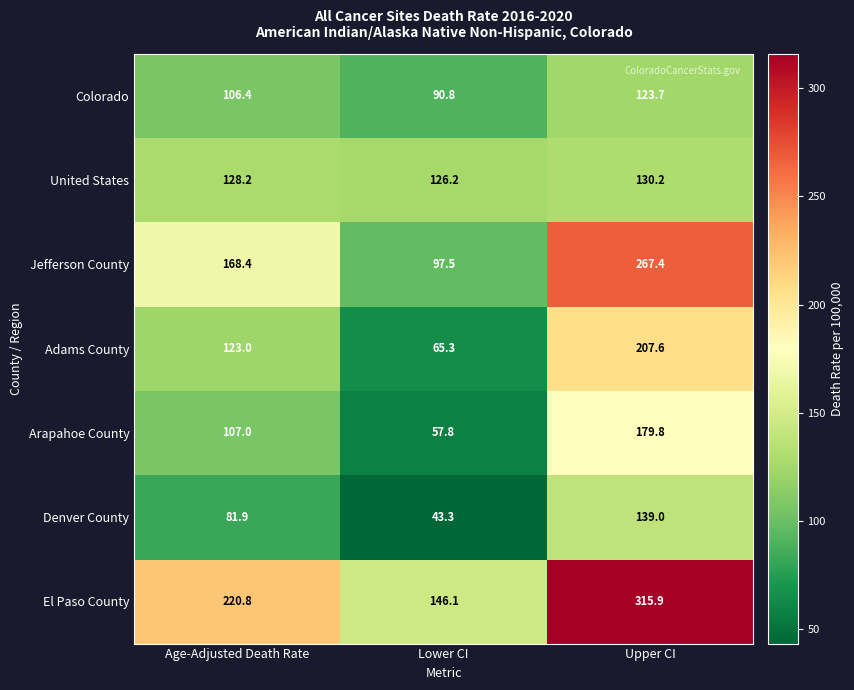

What is the greatest value displayed?

315.9